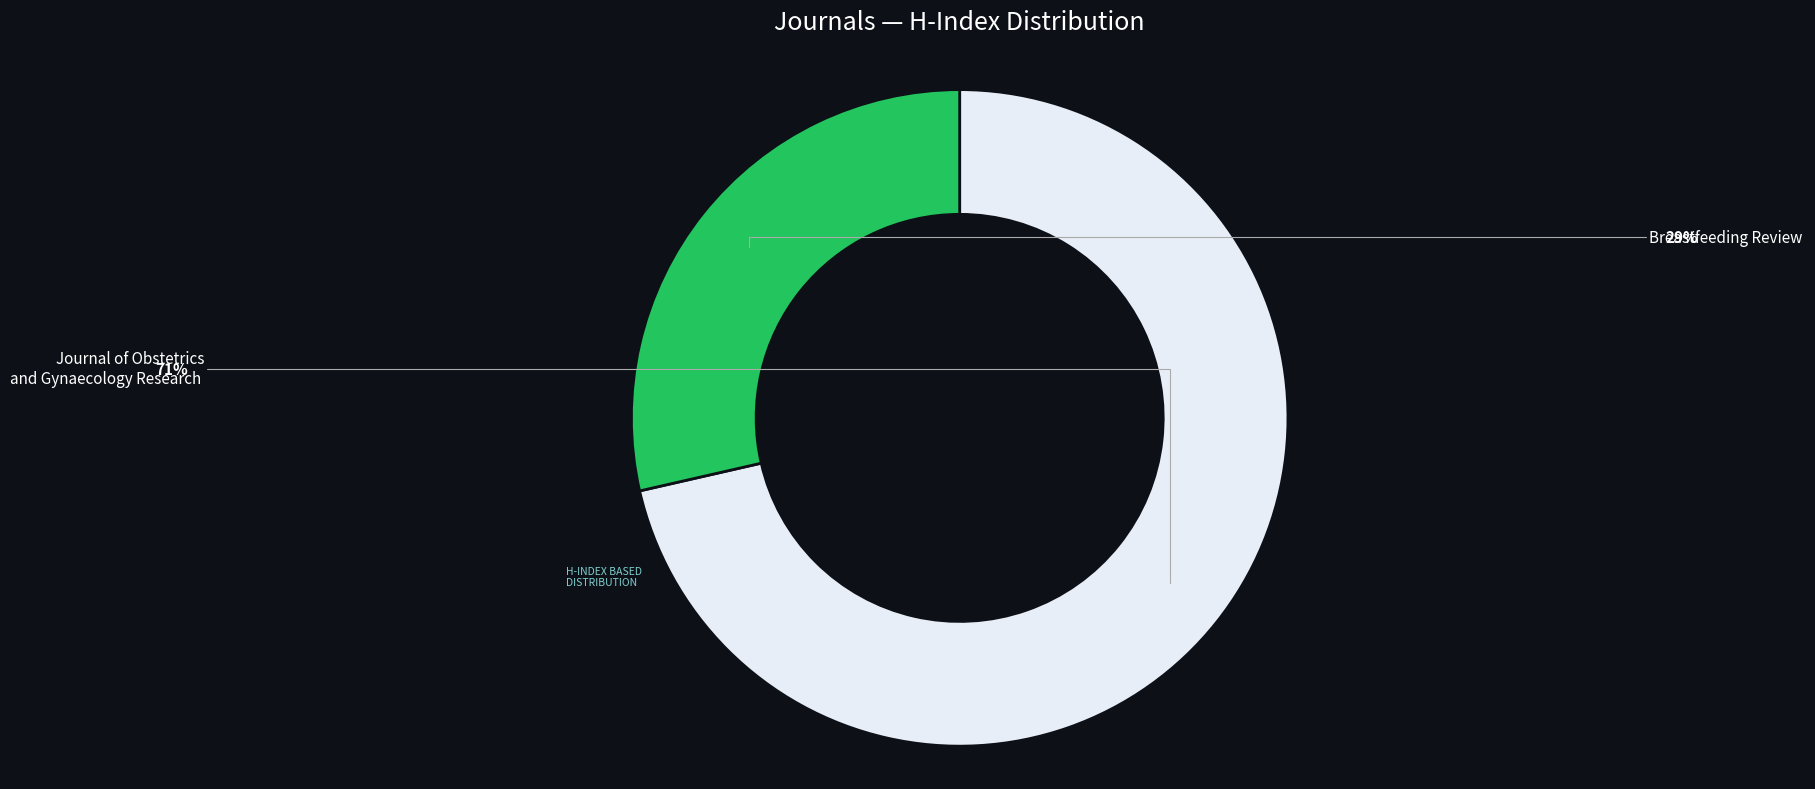

How many segments does this pie chart have?

2